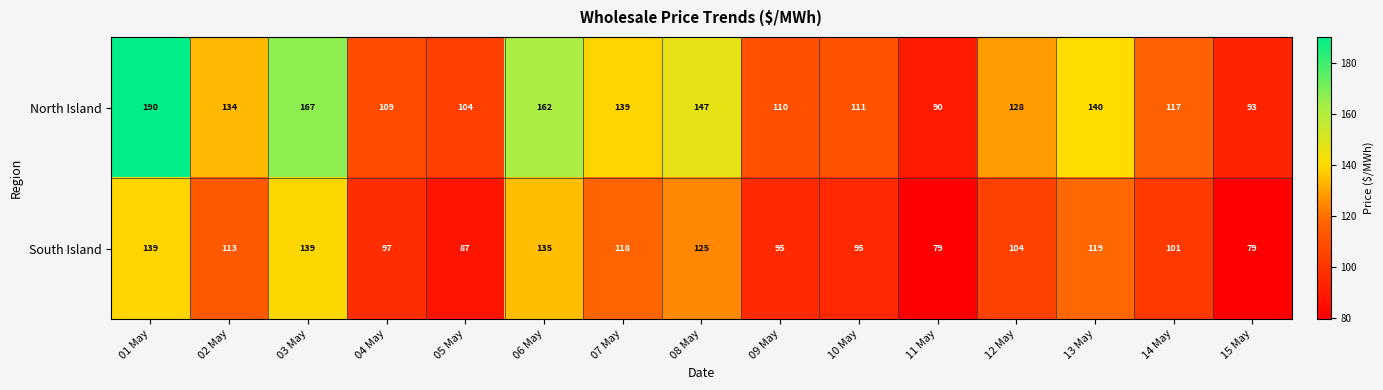

What is the sum of the South Island values at 04 May and 06 May?

232